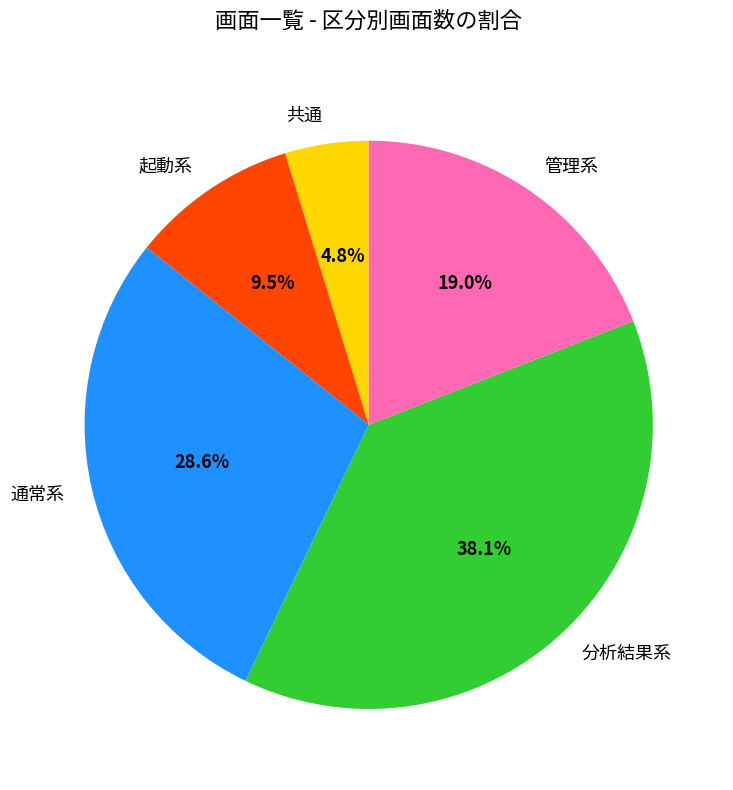

Count the number of slices in the pie.

5